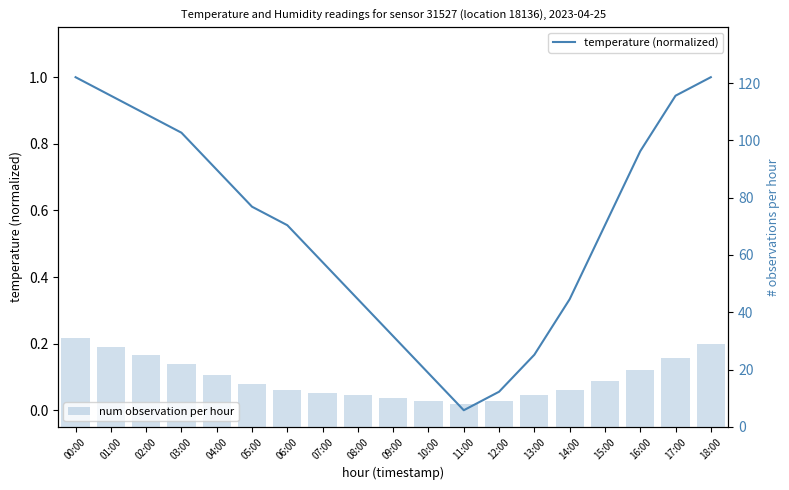

What is the label of the 10th bar from the right?

09:00